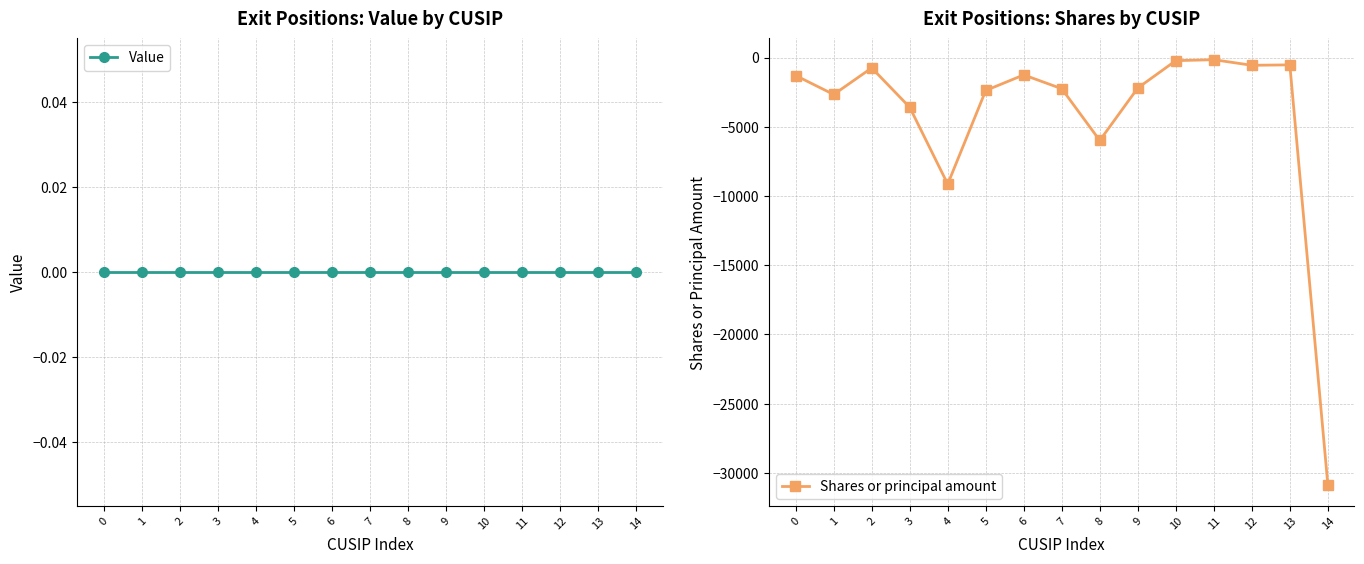

What is the value of the Shares or principal amount point at the 2nd from the left?

-2669